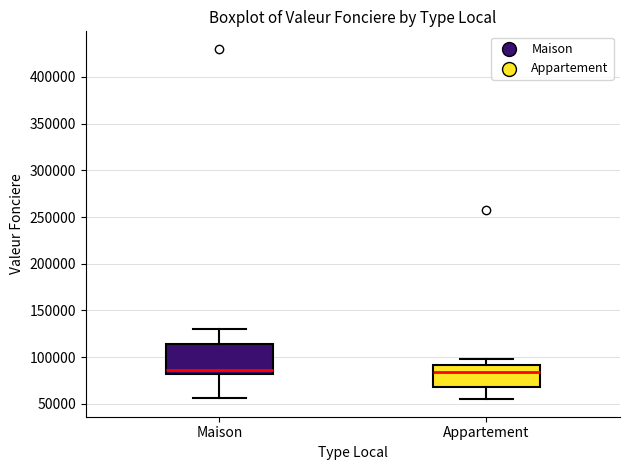

Reading left to right, transcribe this box plot: for each box, give where its median line is, the range the box spans, and where its two whiskers end, as read against the y-axis. The values are not printed on the chart, so give them approximately, as read against the axis.

Maison: median 85000, box 80000 to 115000, whiskers 55000 to 130000
Appartement: median 85000, box 70000 to 90000, whiskers 55000 to 100000